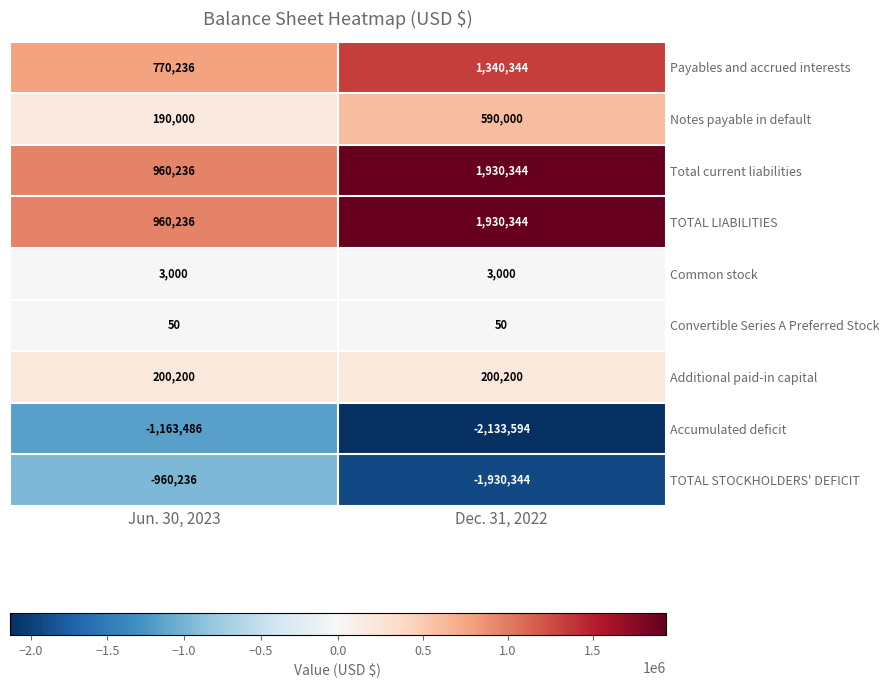

What is the maximum value shown in the chart?

1930344